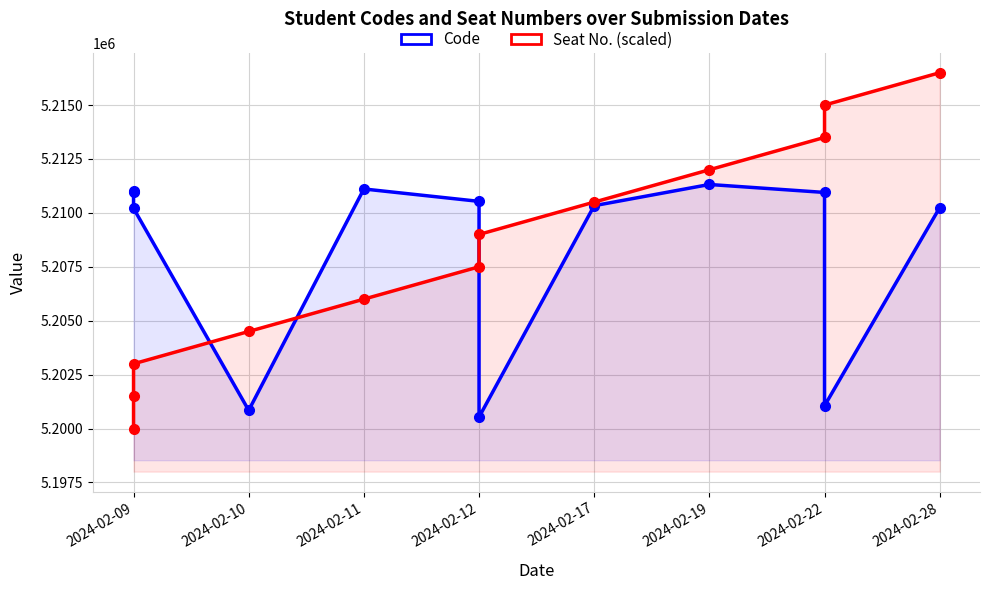

What value does the Code series have at 2024-02-09, to the nearest 10?

5210950